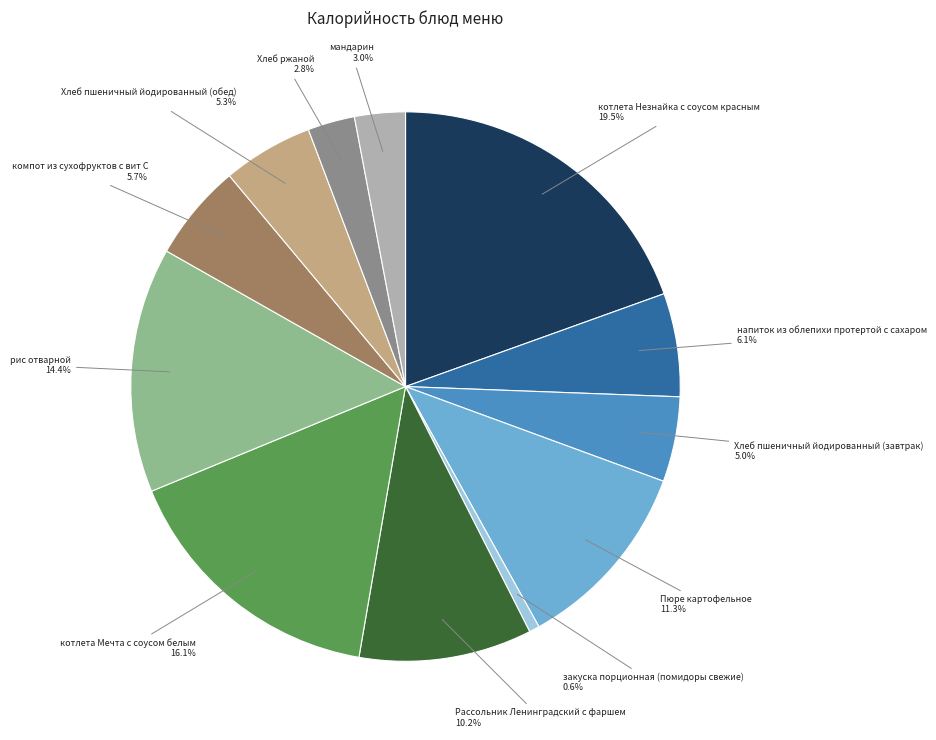

What portion of the pie excludes Хлеб пшеничный йодированный (завтрак)?

95.0%